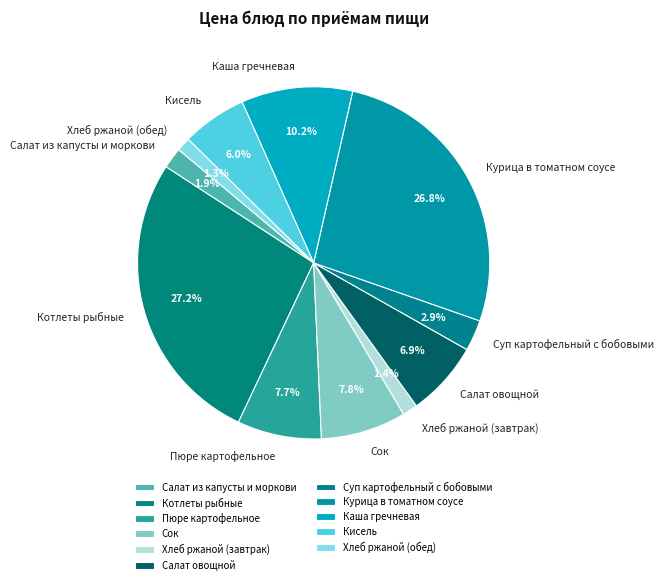

How many slices are in this pie chart?

11